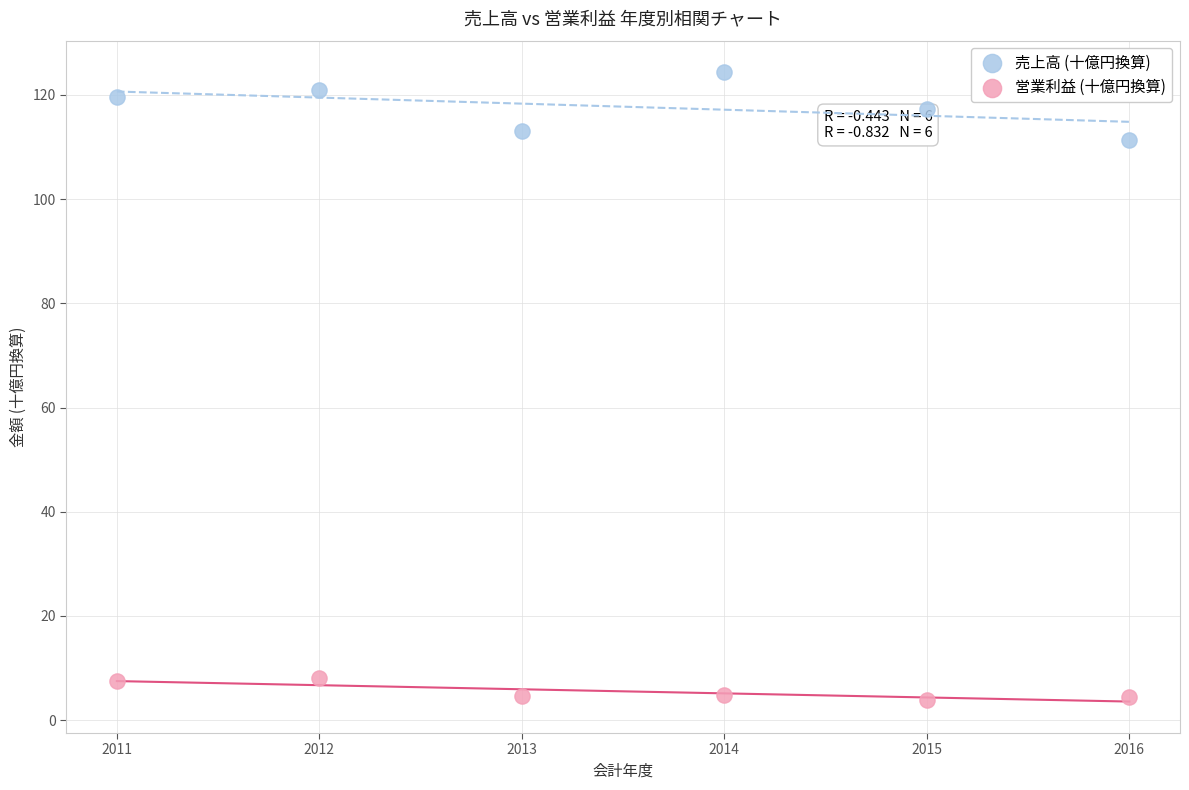

What are all the series names shown in the legend?

売上高 (十億円換算), 営業利益 (十億円換算)